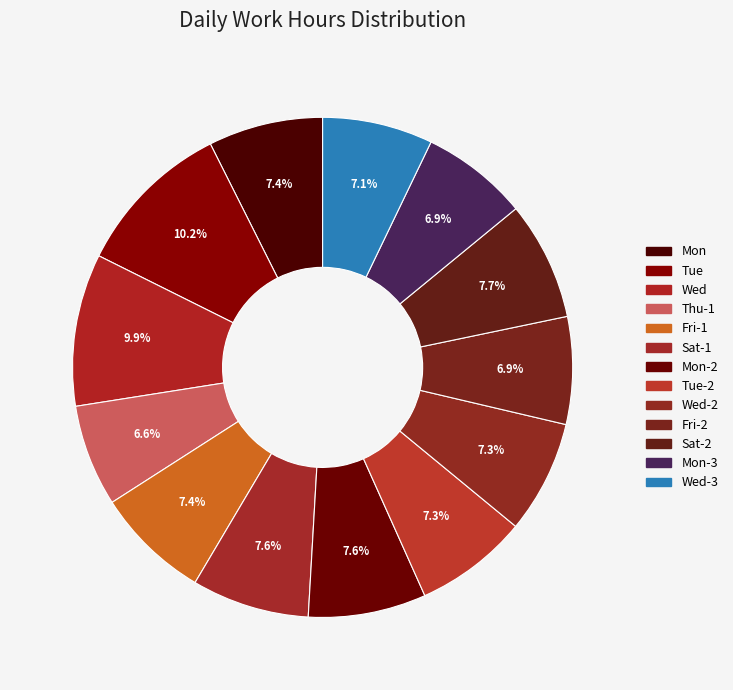

Which category has the biggest portion of the pie?

Tue